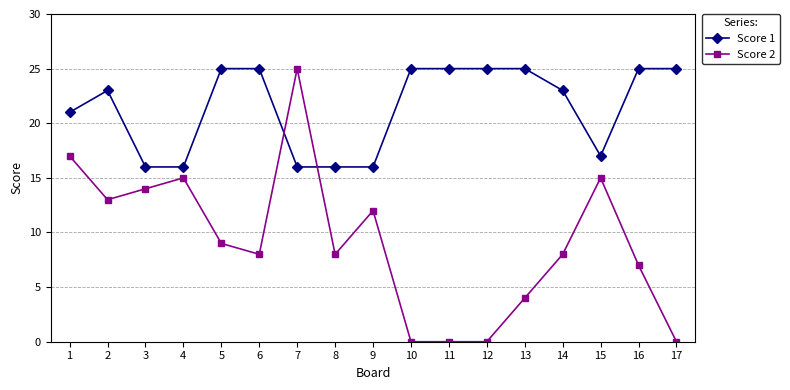

Is the value of Score 1 at 15 greater than the value of Score 2 at 7?

No